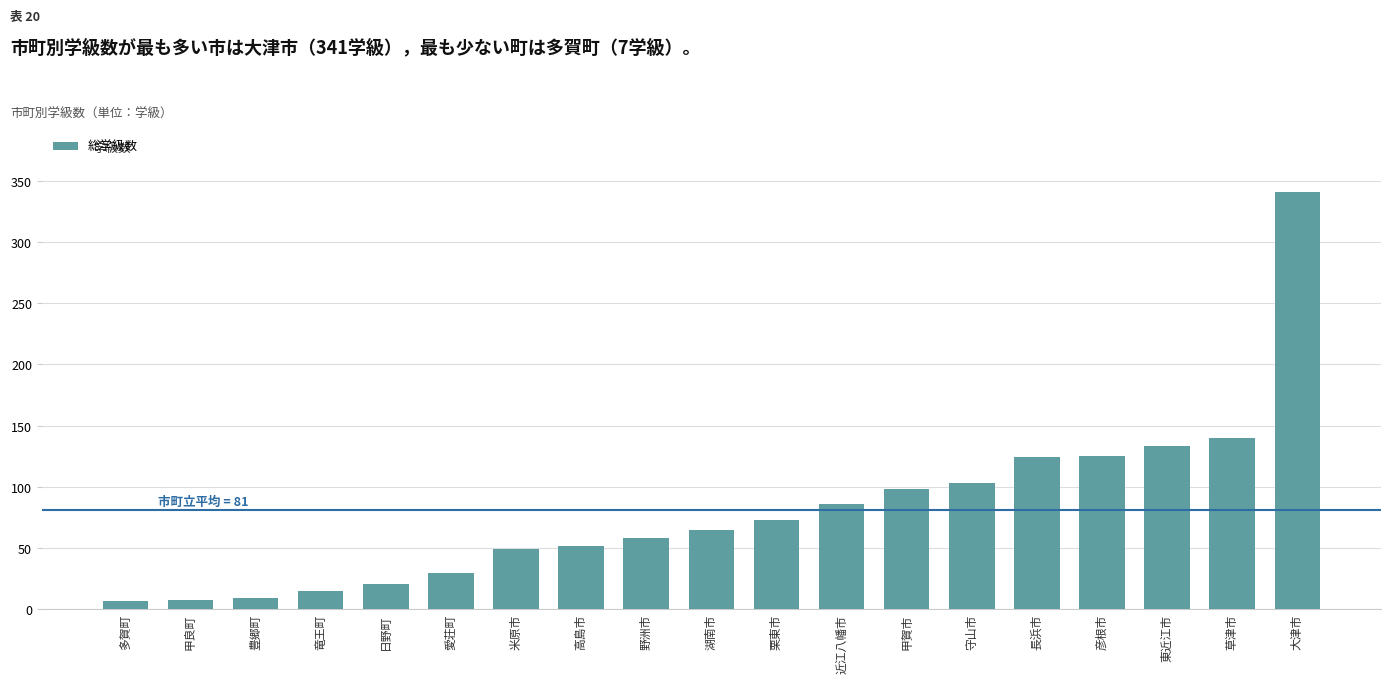

What is the change in value from 竜王町 to 高島市?

+37